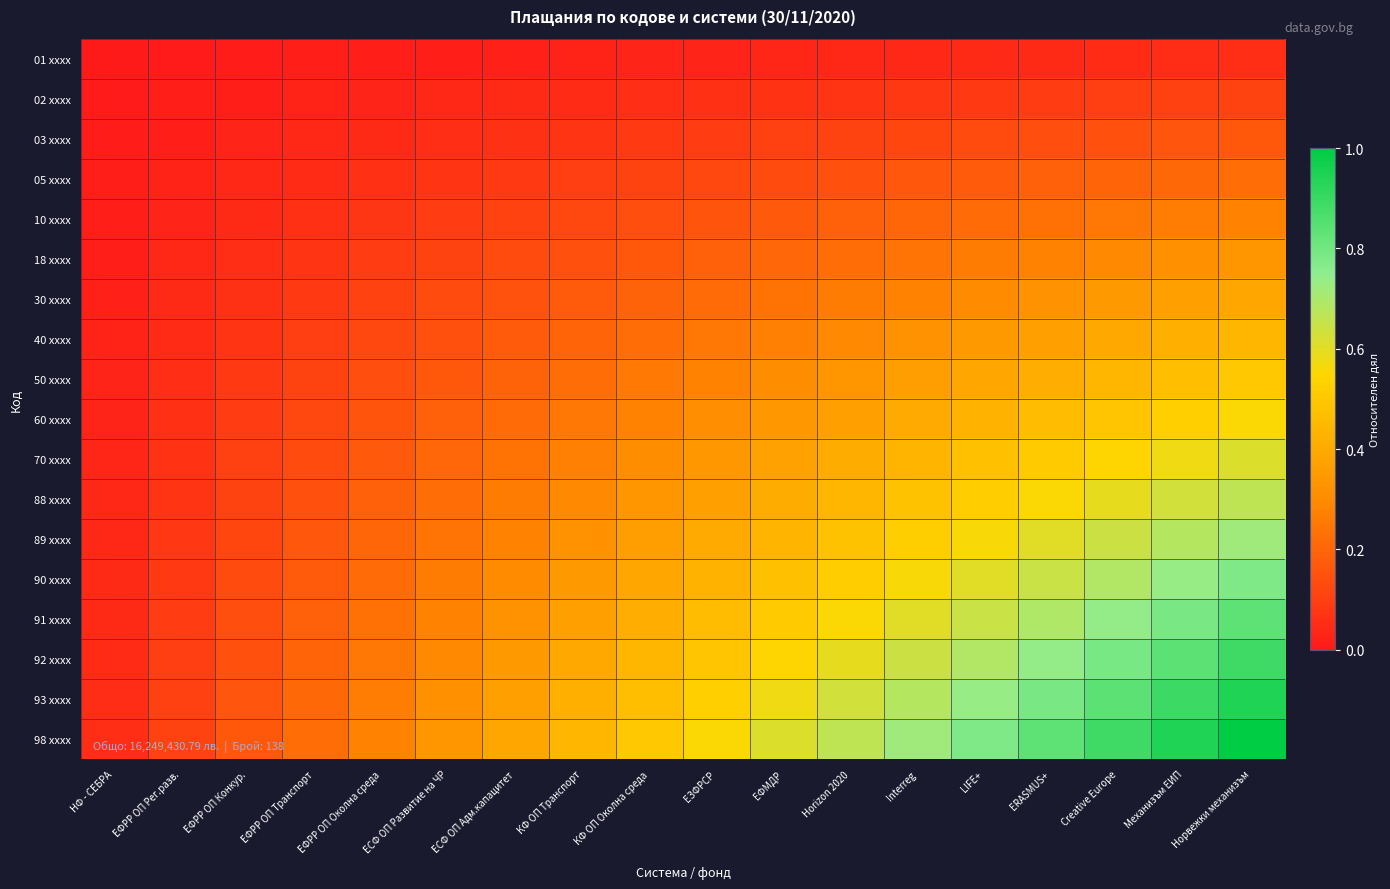

Reading right to left, transcribe all the data shown in this chart.

01 xxxx: Норвежки механизъм=0.1	Механизъм ЕИП=0.1	Creative Europe=0.0	ERASMUS+=0.0	LIFE+=0.0	Interreg=0.0	Horizon 2020=0.0	ЕФМДР=0.0	ЕЗФРСР=0.0	КФ ОП Околна среда=0.0	КФ ОП Транспорт=0.0	ЕСФ ОП Адм.капацитет=0.0	ЕСФ ОП Развитие на ЧР=0.0	ЕФРР ОП Околна среда=0.0	ЕФРР ОП Транспорт=0.0	ЕФРР ОП Конкур.=0.0	ЕФРР ОП Рег.разв.=0.0	НФ - СЕБРА=0.0
02 xxxx: Норвежки механизъм=0.1	Механизъм ЕИП=0.1	Creative Europe=0.1	ERASMUS+=0.1	LIFE+=0.1	Interreg=0.1	Horizon 2020=0.1	ЕФМДР=0.1	ЕЗФРСР=0.1	КФ ОП Околна среда=0.1	КФ ОП Транспорт=0.0	ЕСФ ОП Адм.капацитет=0.0	ЕСФ ОП Развитие на ЧР=0.0	ЕФРР ОП Околна среда=0.0	ЕФРР ОП Транспорт=0.0	ЕФРР ОП Конкур.=0.0	ЕФРР ОП Рег.разв.=0.0	НФ - СЕБРА=0.0
03 xxxx: Норвежки механизъм=0.2	Механизъм ЕИП=0.2	Creative Europe=0.1	ERASMUS+=0.1	LIFE+=0.1	Interreg=0.1	Horizon 2020=0.1	ЕФМДР=0.1	ЕЗФРСР=0.1	КФ ОП Околна среда=0.1	КФ ОП Транспорт=0.1	ЕСФ ОП Адм.капацитет=0.1	ЕСФ ОП Развитие на ЧР=0.1	ЕФРР ОП Околна среда=0.0	ЕФРР ОП Транспорт=0.0	ЕФРР ОП Конкур.=0.0	ЕФРР ОП Рег.разв.=0.0	НФ - СЕБРА=0.0
05 xxxx: Норвежки механизъм=0.2	Механизъм ЕИП=0.2	Creative Europe=0.2	ERASMUS+=0.2	LIFE+=0.2	Interreg=0.2	Horizon 2020=0.1	ЕФМДР=0.1	ЕЗФРСР=0.1	КФ ОП Околна среда=0.1	КФ ОП Транспорт=0.1	ЕСФ ОП Адм.капацитет=0.1	ЕСФ ОП Развитие на ЧР=0.1	ЕФРР ОП Околна среда=0.1	ЕФРР ОП Транспорт=0.0	ЕФРР ОП Конкур.=0.0	ЕФРР ОП Рег.разв.=0.0	НФ - СЕБРА=0.0
10 xxxx: Норвежки механизъм=0.3	Механизъм ЕИП=0.3	Creative Europe=0.2	ERASMUS+=0.2	LIFE+=0.2	Interreg=0.2	Horizon 2020=0.2	ЕФМДР=0.2	ЕЗФРСР=0.2	КФ ОП Околна среда=0.1	КФ ОП Транспорт=0.1	ЕСФ ОП Адм.капацитет=0.1	ЕСФ ОП Развитие на ЧР=0.1	ЕФРР ОП Околна среда=0.1	ЕФРР ОП Транспорт=0.1	ЕФРР ОП Конкур.=0.0	ЕФРР ОП Рег.разв.=0.0	НФ - СЕБРА=0.0
18 xxxx: Норвежки механизъм=0.3	Механизъм ЕИП=0.3	Creative Europe=0.3	ERASMUS+=0.3	LIFE+=0.3	Interreg=0.2	Horizon 2020=0.2	ЕФМДР=0.2	ЕЗФРСР=0.2	КФ ОП Околна среда=0.2	КФ ОП Транспорт=0.1	ЕСФ ОП Адм.капацитет=0.1	ЕСФ ОП Развитие на ЧР=0.1	ЕФРР ОП Околна среда=0.1	ЕФРР ОП Транспорт=0.1	ЕФРР ОП Конкур.=0.1	ЕФРР ОП Рег.разв.=0.0	НФ - СЕБРА=0.0
30 xxxx: Норвежки механизъм=0.4	Механизъм ЕИП=0.4	Creative Europe=0.3	ERASMUS+=0.3	LIFE+=0.3	Interreg=0.3	Horizon 2020=0.3	ЕФМДР=0.2	ЕЗФРСР=0.2	КФ ОП Околна среда=0.2	КФ ОП Транспорт=0.2	ЕСФ ОП Адм.капацитет=0.2	ЕСФ ОП Развитие на ЧР=0.1	ЕФРР ОП Околна среда=0.1	ЕФРР ОП Транспорт=0.1	ЕФРР ОП Конкур.=0.1	ЕФРР ОП Рег.разв.=0.0	НФ - СЕБРА=0.0
40 xxxx: Норвежки механизъм=0.4	Механизъм ЕИП=0.4	Creative Europe=0.4	ERASMUS+=0.4	LIFE+=0.3	Interreg=0.3	Horizon 2020=0.3	ЕФМДР=0.3	ЕЗФРСР=0.2	КФ ОП Околна среда=0.2	КФ ОП Транспорт=0.2	ЕСФ ОП Адм.капацитет=0.2	ЕСФ ОП Развитие на ЧР=0.1	ЕФРР ОП Околна среда=0.1	ЕФРР ОП Транспорт=0.1	ЕФРР ОП Конкур.=0.1	ЕФРР ОП Рег.разв.=0.0	НФ - СЕБРА=0.0
50 xxxx: Норвежки механизъм=0.5	Механизъм ЕИП=0.5	Creative Europe=0.4	ERASMUS+=0.4	LIFE+=0.4	Interreg=0.4	Horizon 2020=0.3	ЕФМДР=0.3	ЕЗФРСР=0.3	КФ ОП Околна среда=0.2	КФ ОП Транспорт=0.2	ЕСФ ОП Адм.капацитет=0.2	ЕСФ ОП Развитие на ЧР=0.2	ЕФРР ОП Околна среда=0.1	ЕФРР ОП Транспорт=0.1	ЕФРР ОП Конкур.=0.1	ЕФРР ОП Рег.разв.=0.1	НФ - СЕБРА=0.0
60 xxxx: Норвежки механизъм=0.6	Механизъм ЕИП=0.5	Creative Europe=0.5	ERASMUS+=0.5	LIFE+=0.4	Interreg=0.4	Horizon 2020=0.4	ЕФМДР=0.3	ЕЗФРСР=0.3	КФ ОП Околна среда=0.3	КФ ОП Транспорт=0.2	ЕСФ ОП Адм.капацитет=0.2	ЕСФ ОП Развитие на ЧР=0.2	ЕФРР ОП Околна среда=0.2	ЕФРР ОП Транспорт=0.1	ЕФРР ОП Конкур.=0.1	ЕФРР ОП Рег.разв.=0.1	НФ - СЕБРА=0.0
70 xxxx: Норвежки механизъм=0.6	Механизъм ЕИП=0.6	Creative Europe=0.5	ERASMUS+=0.5	LIFE+=0.5	Interreg=0.4	Horizon 2020=0.4	ЕФМДР=0.4	ЕЗФРСР=0.3	КФ ОП Околна среда=0.3	КФ ОП Транспорт=0.3	ЕСФ ОП Адм.капацитет=0.2	ЕСФ ОП Развитие на ЧР=0.2	ЕФРР ОП Околна среда=0.2	ЕФРР ОП Транспорт=0.1	ЕФРР ОП Конкур.=0.1	ЕФРР ОП Рег.разв.=0.1	НФ - СЕБРА=0.0
88 xxxx: Норвежки механизъм=0.7	Механизъм ЕИП=0.6	Creative Europe=0.6	ERASMUS+=0.6	LIFE+=0.5	Interreg=0.5	Horizon 2020=0.4	ЕФМДР=0.4	ЕЗФРСР=0.4	КФ ОП Околна среда=0.3	КФ ОП Транспорт=0.3	ЕСФ ОП Адм.капацитет=0.3	ЕСФ ОП Развитие на ЧР=0.2	ЕФРР ОП Околна среда=0.2	ЕФРР ОП Транспорт=0.1	ЕФРР ОП Конкур.=0.1	ЕФРР ОП Рег.разв.=0.1	НФ - СЕБРА=0.0
89 xxxx: Норвежки механизъм=0.7	Механизъм ЕИП=0.7	Creative Europe=0.6	ERASMUS+=0.6	LIFE+=0.6	Interreg=0.5	Horizon 2020=0.5	ЕФМДР=0.4	ЕЗФРСР=0.4	КФ ОП Околна среда=0.4	КФ ОП Транспорт=0.3	ЕСФ ОП Адм.капацитет=0.3	ЕСФ ОП Развитие на ЧР=0.2	ЕФРР ОП Околна среда=0.2	ЕФРР ОП Транспорт=0.2	ЕФРР ОП Конкур.=0.1	ЕФРР ОП Рег.разв.=0.1	НФ - СЕБРА=0.0
90 xxxx: Норвежки механизъм=0.8	Механизъм ЕИП=0.7	Creative Europe=0.7	ERASMUS+=0.6	LIFE+=0.6	Interreg=0.6	Horizon 2020=0.5	ЕФМДР=0.5	ЕЗФРСР=0.4	КФ ОП Околна среда=0.4	КФ ОП Транспорт=0.3	ЕСФ ОП Адм.капацитет=0.3	ЕСФ ОП Развитие на ЧР=0.3	ЕФРР ОП Околна среда=0.2	ЕФРР ОП Транспорт=0.2	ЕФРР ОП Конкур.=0.1	ЕФРР ОП Рег.разв.=0.1	НФ - СЕБРА=0.0
91 xxxx: Норвежки механизъм=0.8	Механизъм ЕИП=0.8	Creative Europe=0.7	ERASMUS+=0.7	LIFE+=0.6	Interreg=0.6	Horizon 2020=0.6	ЕФМДР=0.5	ЕЗФРСР=0.5	КФ ОП Околна среда=0.4	КФ ОП Транспорт=0.4	ЕСФ ОП Адм.капацитет=0.3	ЕСФ ОП Развитие на ЧР=0.3	ЕФРР ОП Околна среда=0.2	ЕФРР ОП Транспорт=0.2	ЕФРР ОП Конкур.=0.1	ЕФРР ОП Рег.разв.=0.1	НФ - СЕБРА=0.0
92 xxxx: Норвежки механизъм=0.9	Механизъм ЕИП=0.8	Creative Europe=0.8	ERASMUS+=0.7	LIFE+=0.7	Interreg=0.6	Horizon 2020=0.6	ЕФМДР=0.5	ЕЗФРСР=0.5	КФ ОП Околна среда=0.4	КФ ОП Транспорт=0.4	ЕСФ ОП Адм.капацитет=0.3	ЕСФ ОП Развитие на ЧР=0.3	ЕФРР ОП Околна среда=0.2	ЕФРР ОП Транспорт=0.2	ЕФРР ОП Конкур.=0.1	ЕФРР ОП Рег.разв.=0.1	НФ - СЕБРА=0.0
93 xxxx: Норвежки механизъм=0.9	Механизъм ЕИП=0.9	Creative Europe=0.8	ERASMUS+=0.8	LIFE+=0.7	Interreg=0.7	Horizon 2020=0.6	ЕФМДР=0.6	ЕЗФРСР=0.5	КФ ОП Околна среда=0.5	КФ ОП Транспорт=0.4	ЕСФ ОП Адм.капацитет=0.4	ЕСФ ОП Развитие на ЧР=0.3	ЕФРР ОП Околна среда=0.3	ЕФРР ОП Транспорт=0.2	ЕФРР ОП Конкур.=0.2	ЕФРР ОП Рег.разв.=0.1	НФ - СЕБРА=0.1
98 xxxx: Норвежки механизъм=1.0	Механизъм ЕИП=0.9	Creative Europe=0.9	ERASMUS+=0.8	LIFE+=0.8	Interreg=0.7	Horizon 2020=0.7	ЕФМДР=0.6	ЕЗФРСР=0.6	КФ ОП Околна среда=0.5	КФ ОП Транспорт=0.4	ЕСФ ОП Адм.капацитет=0.4	ЕСФ ОП Развитие на ЧР=0.3	ЕФРР ОП Околна среда=0.3	ЕФРР ОП Транспорт=0.2	ЕФРР ОП Конкур.=0.2	ЕФРР ОП Рег.разв.=0.1	НФ - СЕБРА=0.1